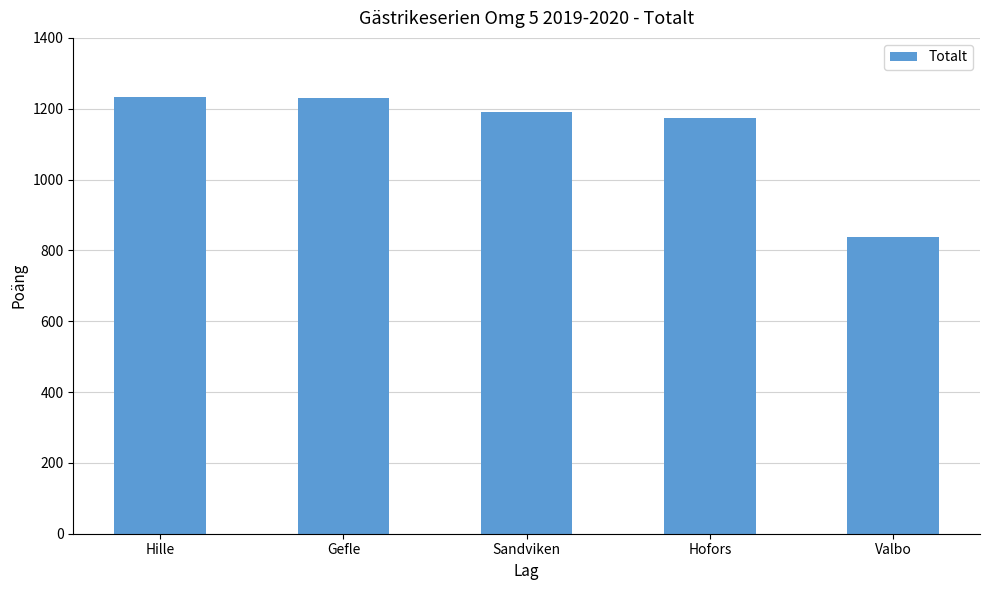

Does the chart contain stacked bars?

No